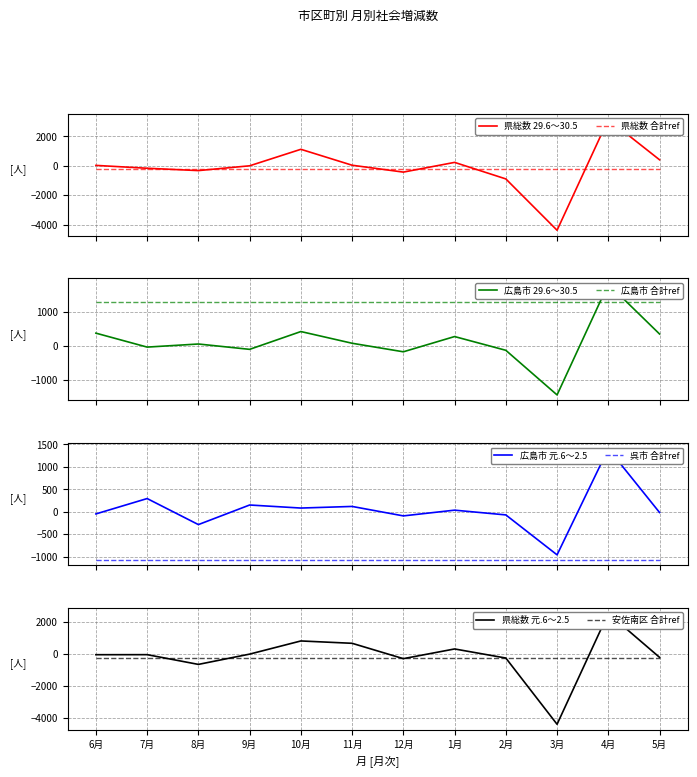

Rank the series by their maximum value, from lowest to highest.

広島市 元.6～2.5, 広島市 29.6～30.5, 県総数 元.6～2.5, 県総数 29.6～30.5